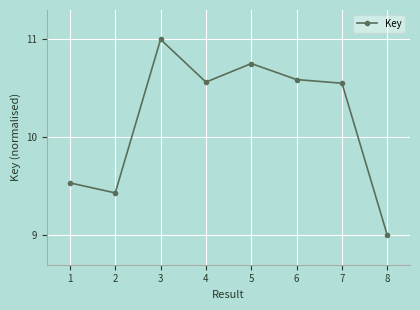

What is the value of the 8th point from the left?

9.0